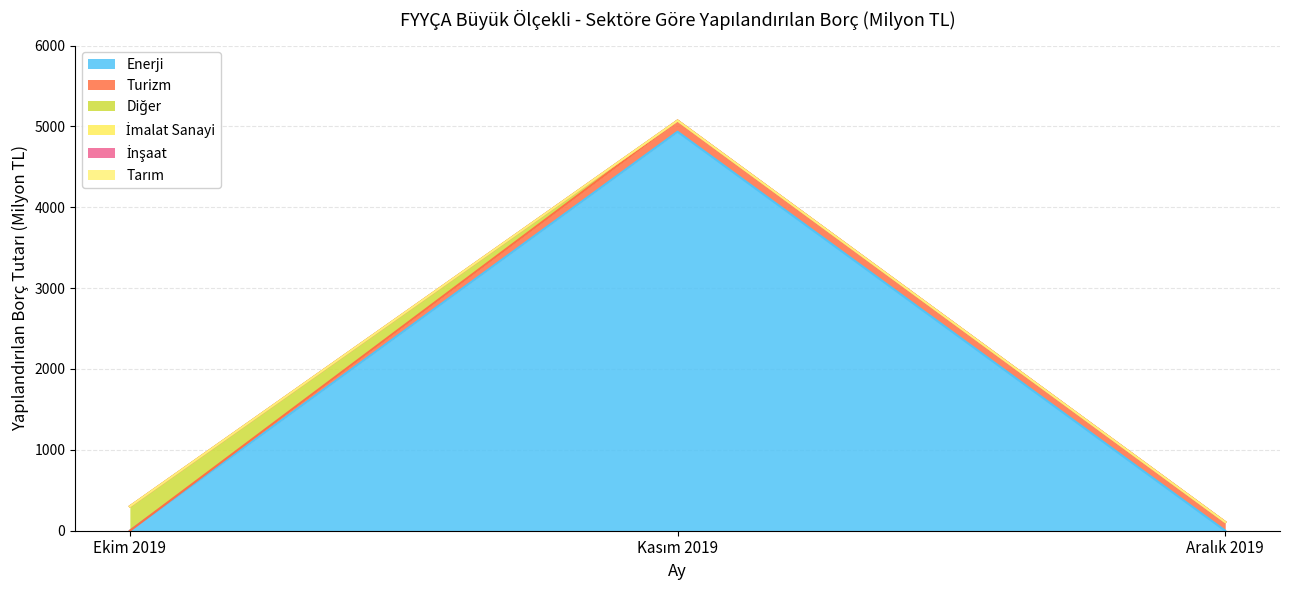

Does the chart have visible grid lines?

Yes